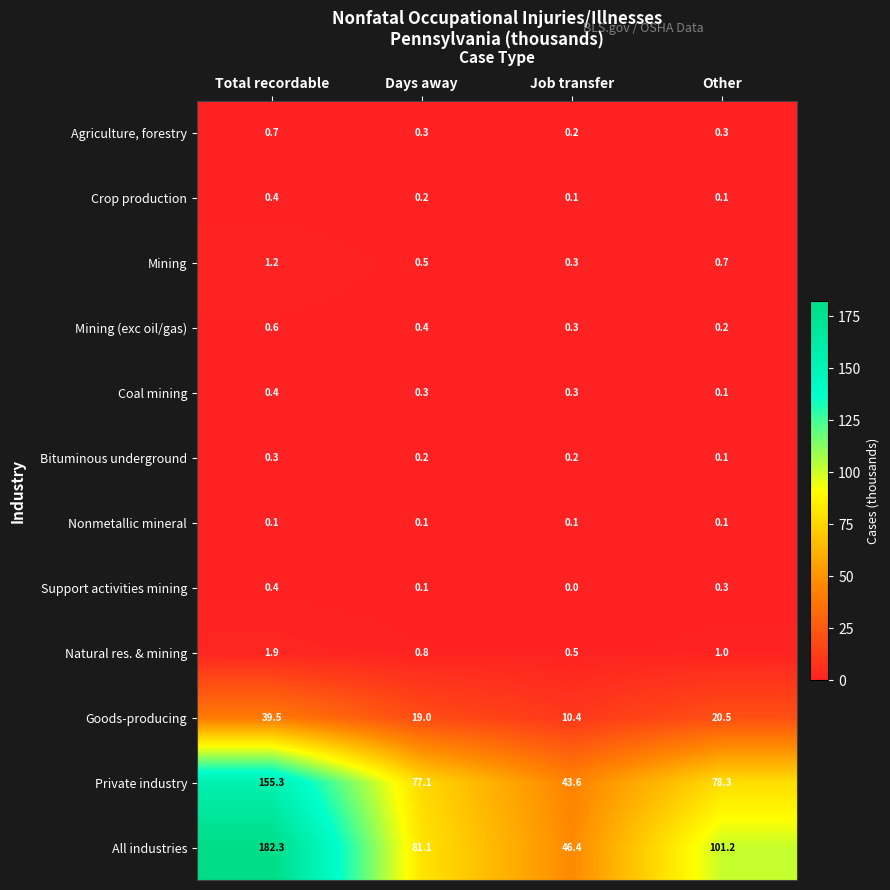

Between Total recordable and Days away, which series saw the biggest shift?

All industries